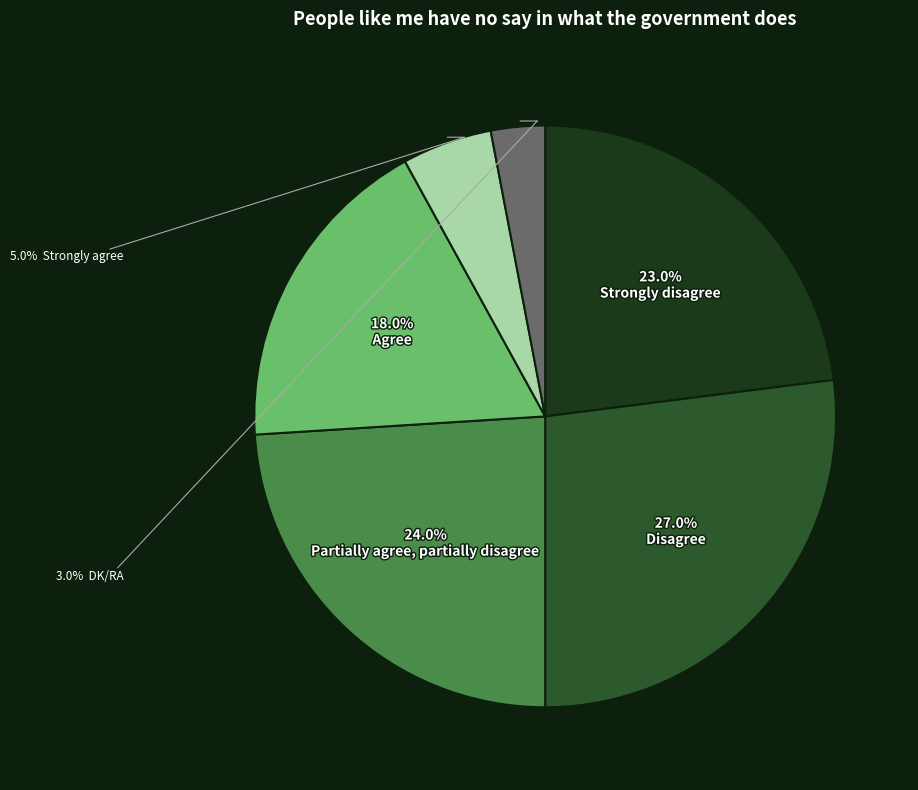

Is there any slice that represents more than half of the pie?

No